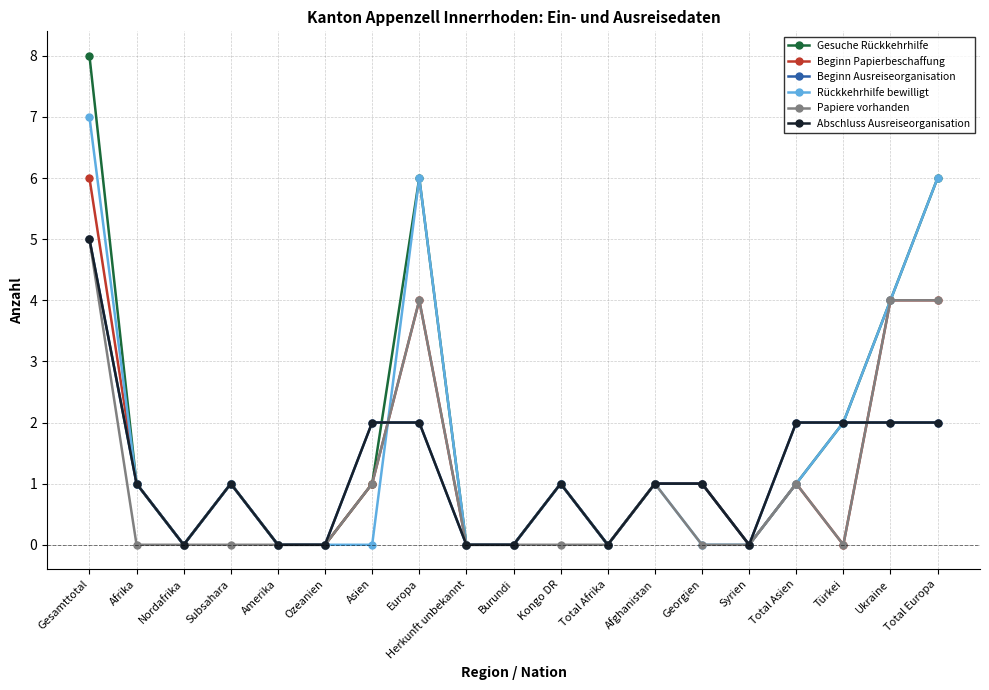

What is the difference between the maximum and second lowest values in the Beginn Ausreiseorganisation series?

5